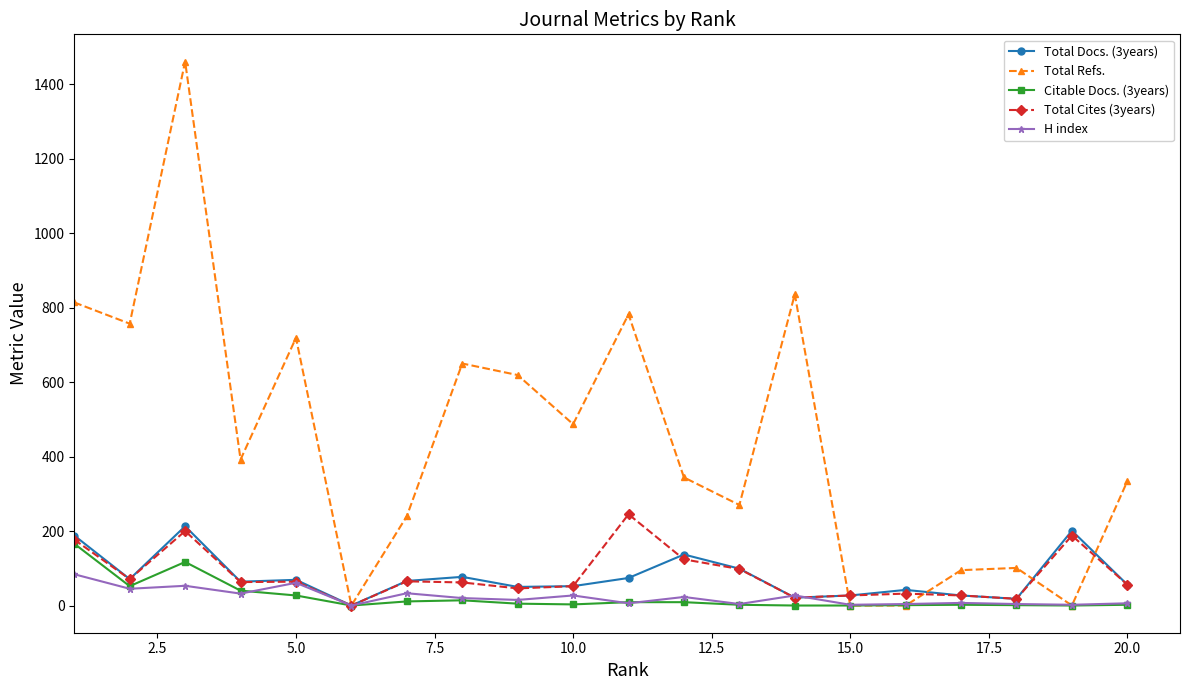

How many lines are shown in the chart?

5